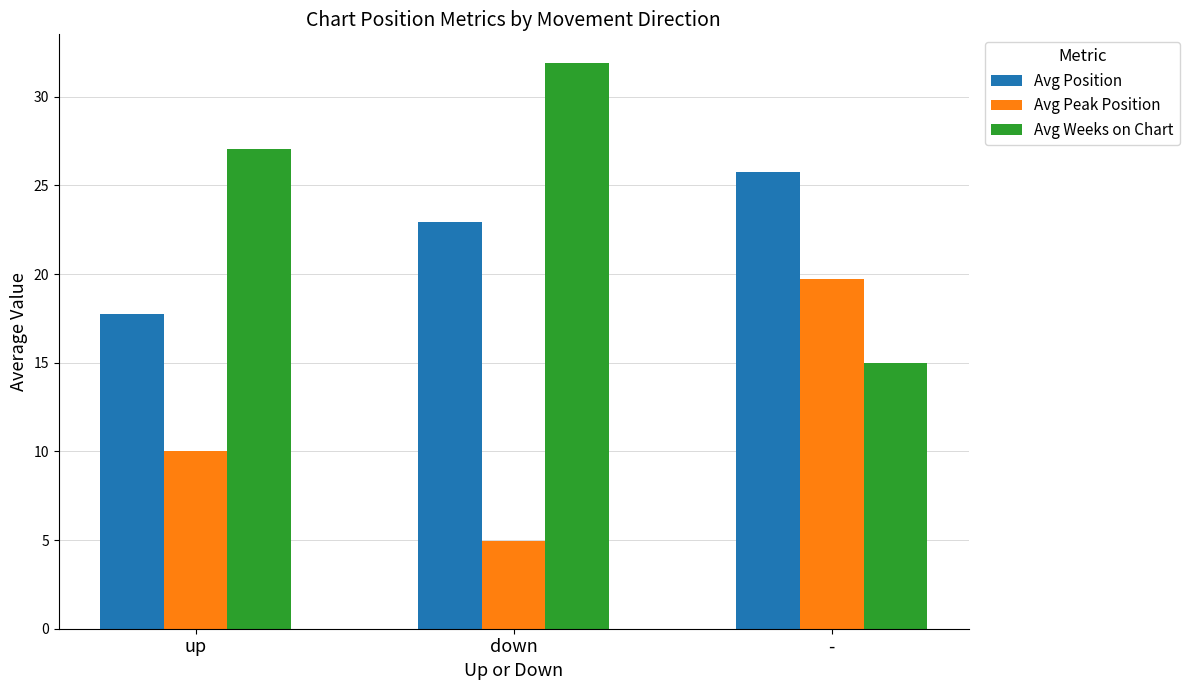

Reading left to right, extract all data points from this chart.

Avg Position: up=17.8	down=22.9	-=25.8
Avg Peak Position: up=10.1	down=4.9	-=19.8
Avg Weeks on Chart: up=27.1	down=31.9	-=15.0